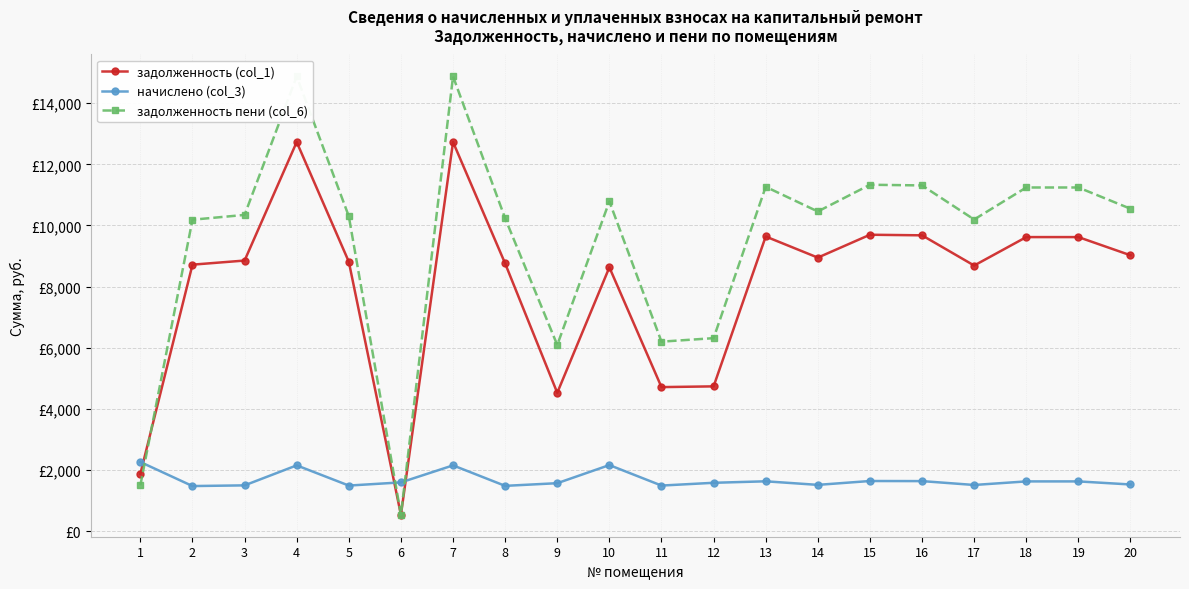

What is the value of the задолженность (col_1) point at the 14th from the left?

8947.2